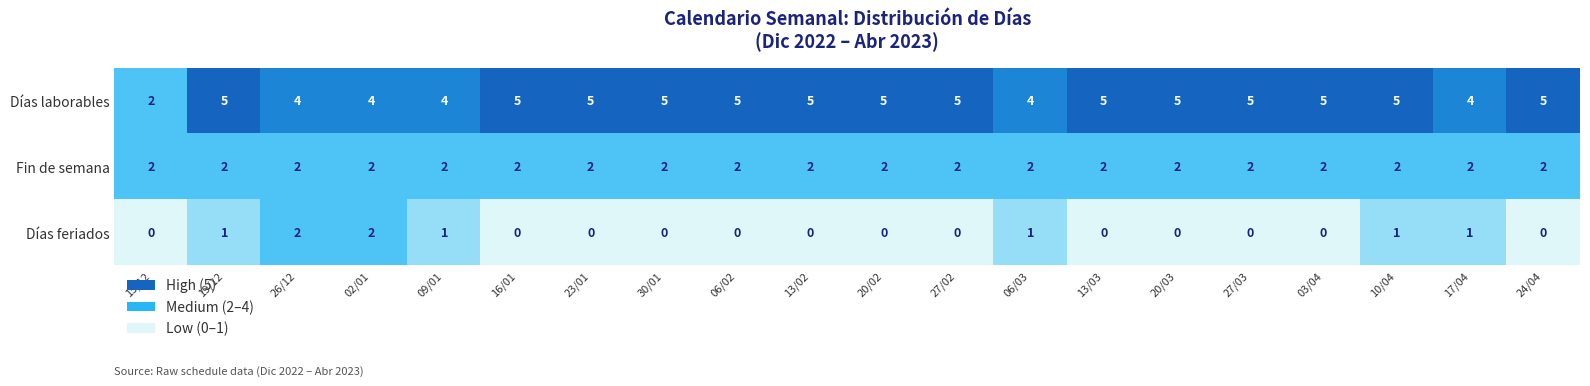

Rank the series at 16/01 from lowest to highest value.

Días feriados, Fin de semana, Días laborables